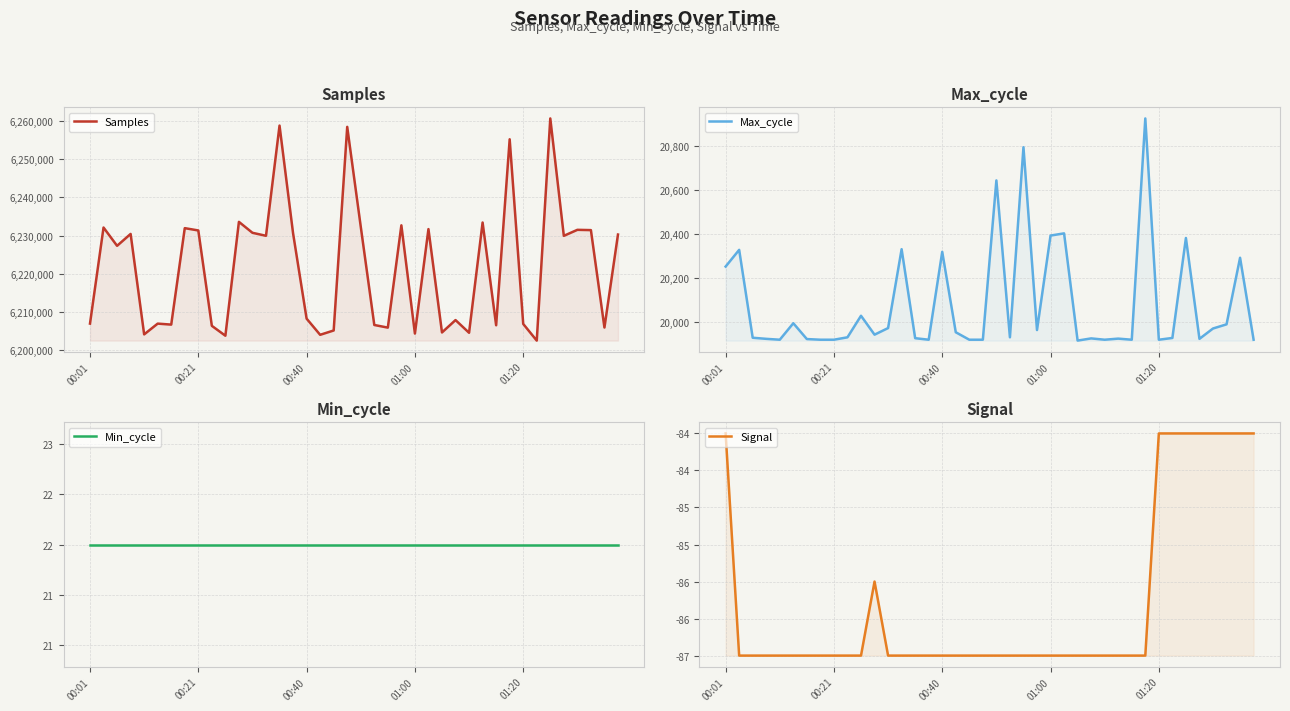

List the series in order of their peak value, lowest first.

Signal, Min_cycle, Max_cycle, Samples